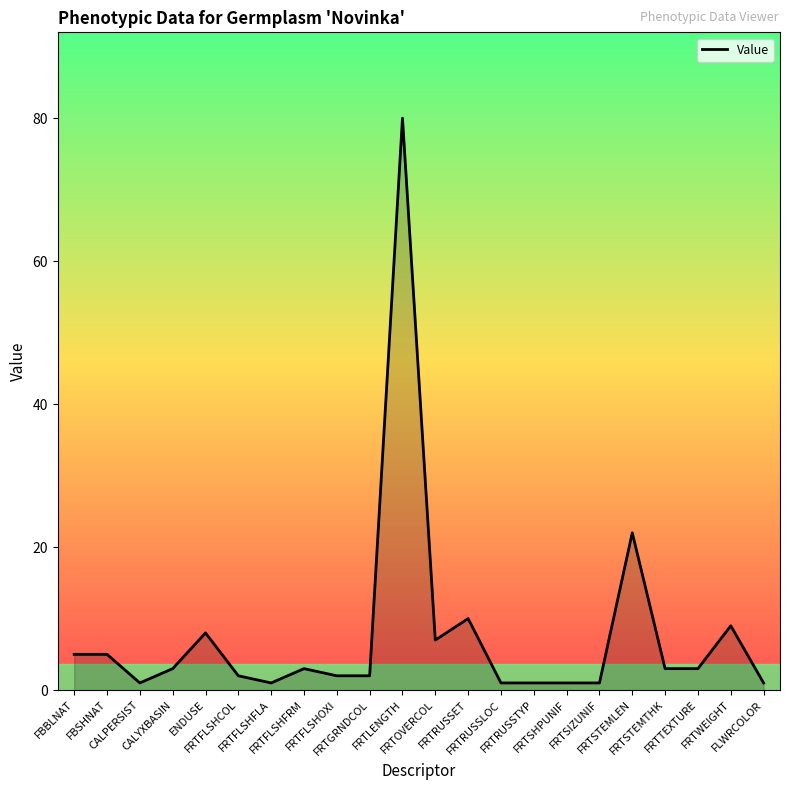

What is the change in value from FBSHNAT to ENDUSE?

+3